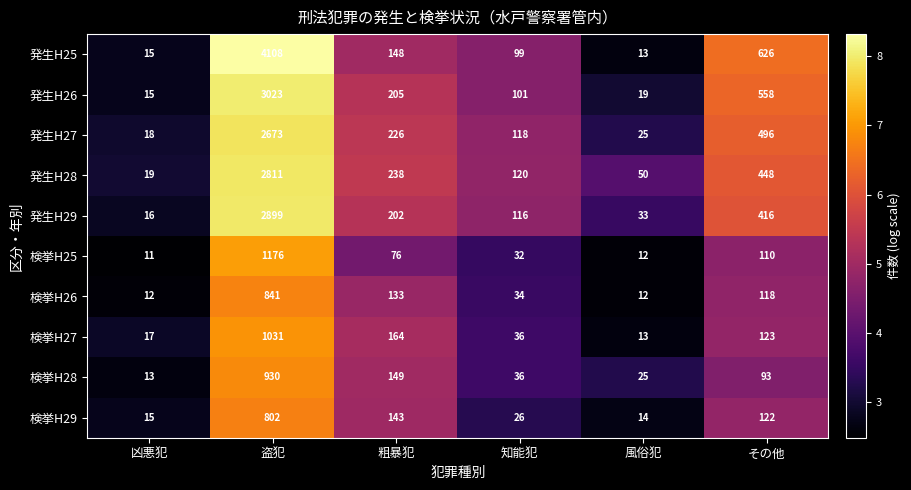

What is the average value of the 発生H25 series?

835